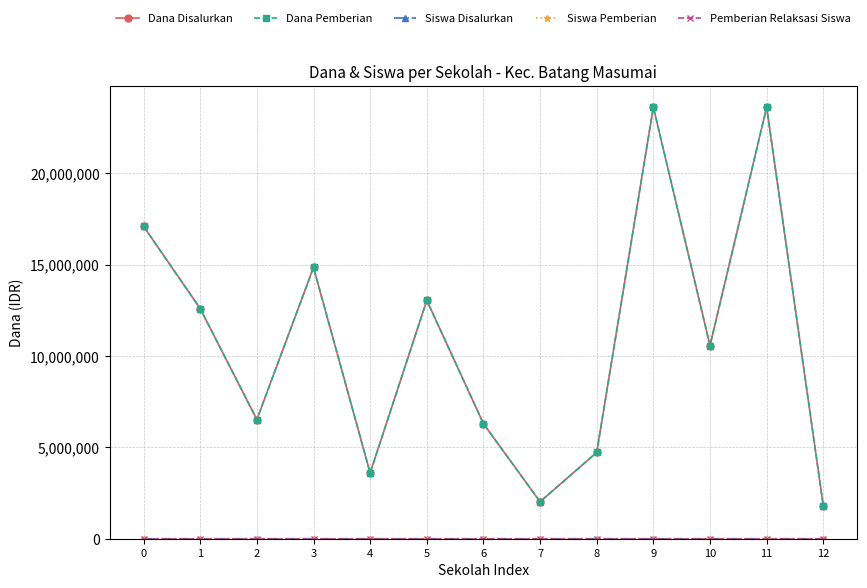

What is the value of the Siswa Pemberian point at the 5th from the left?

9